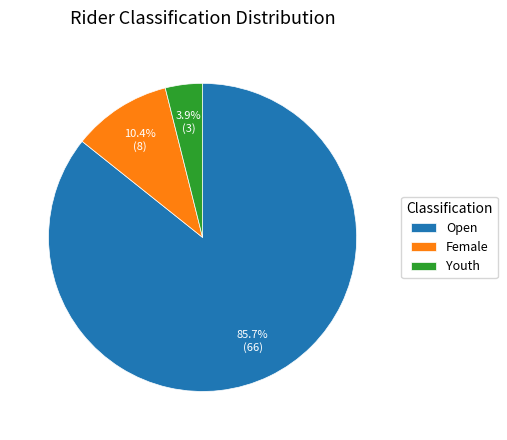

Which has a higher value, Youth or Open?

Open